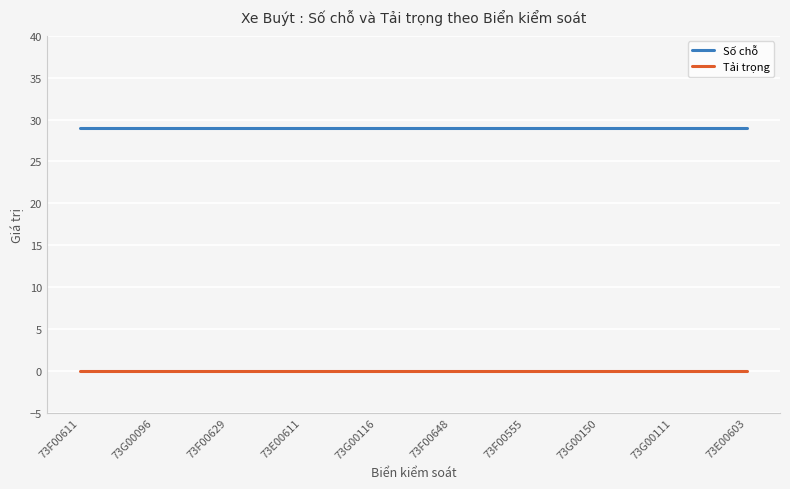

What position from the left is 73F00629?

3